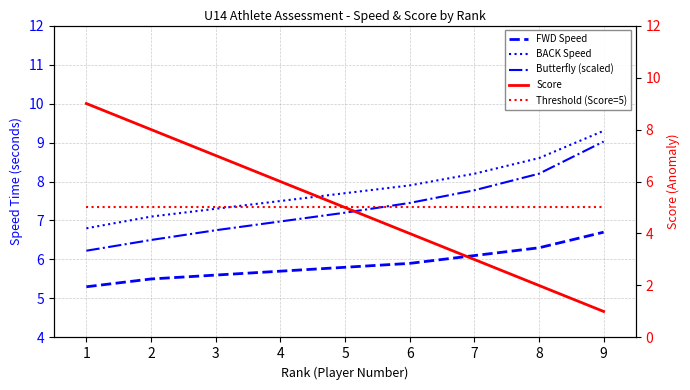

At which category does the chart reach its minimum across all series?

8